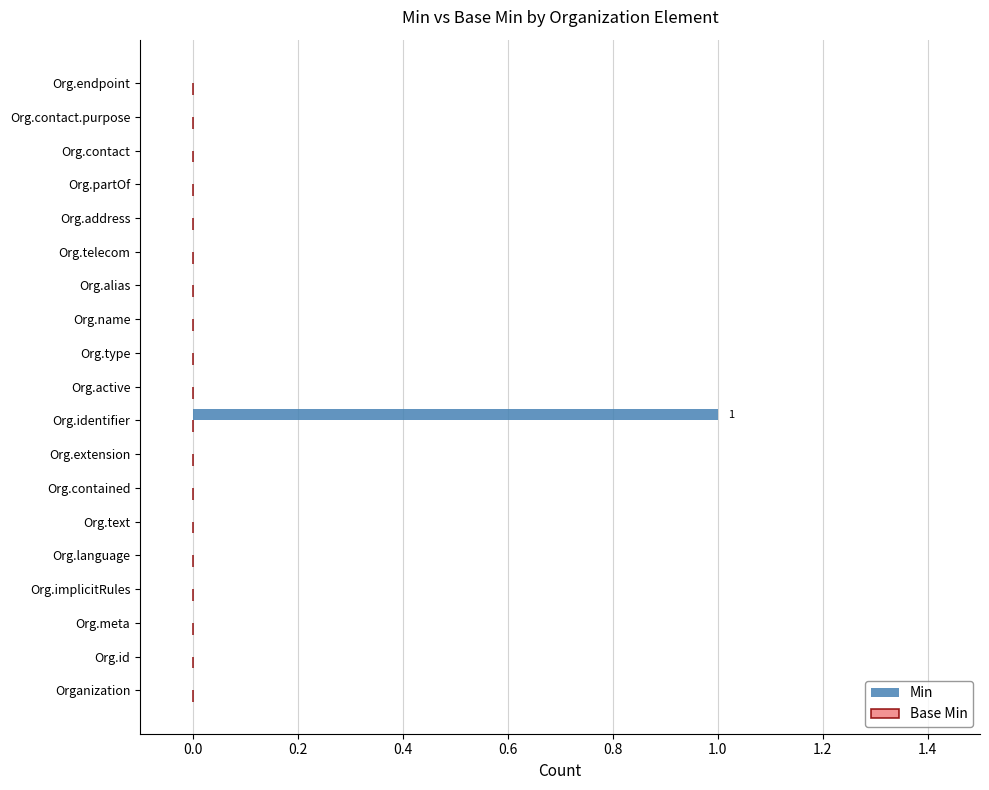

Which has a higher value, Org.identifier or Org.meta?

Org.identifier